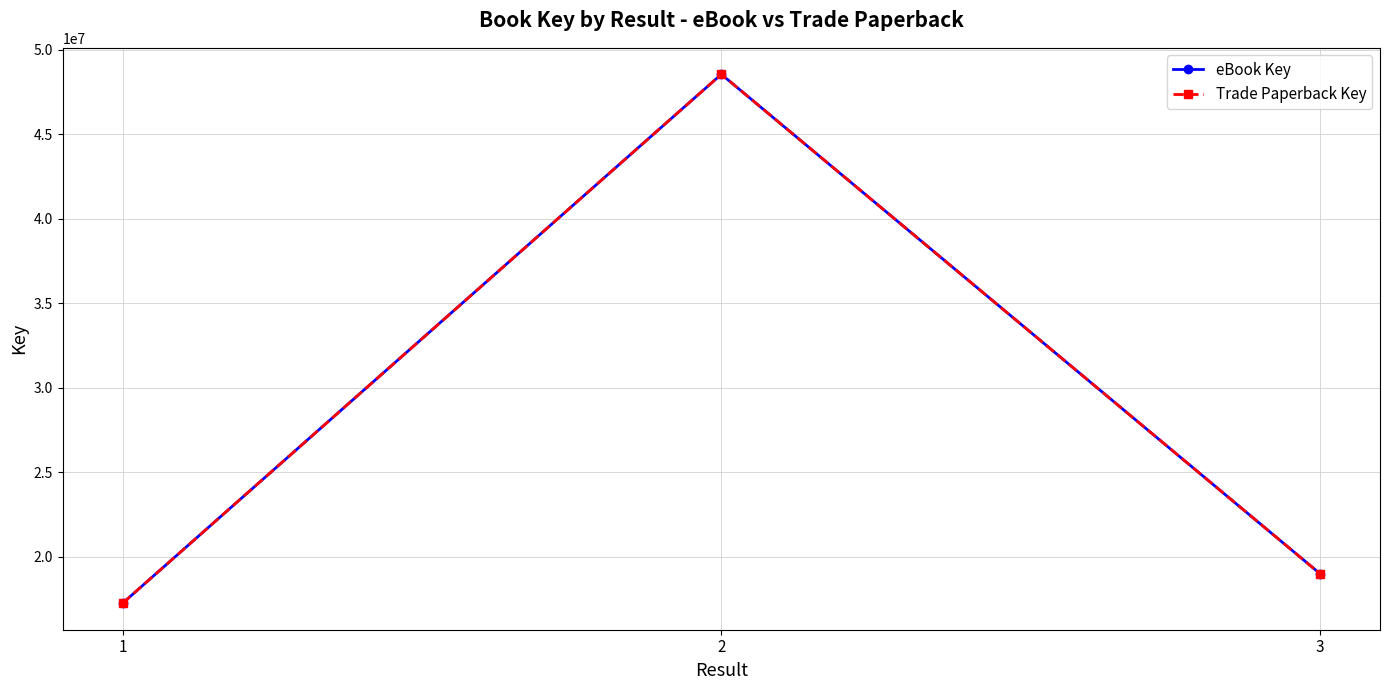

Does the chart have visible grid lines?

Yes